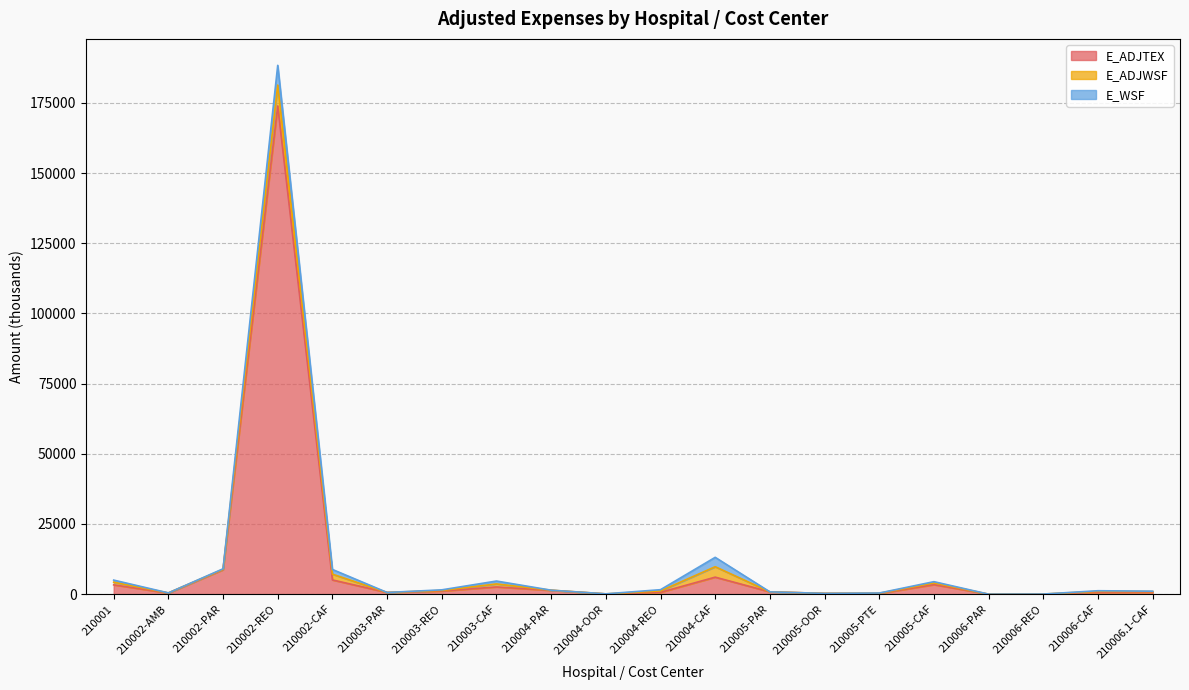

Which series has the largest total across all categories?

E_ADJTEX